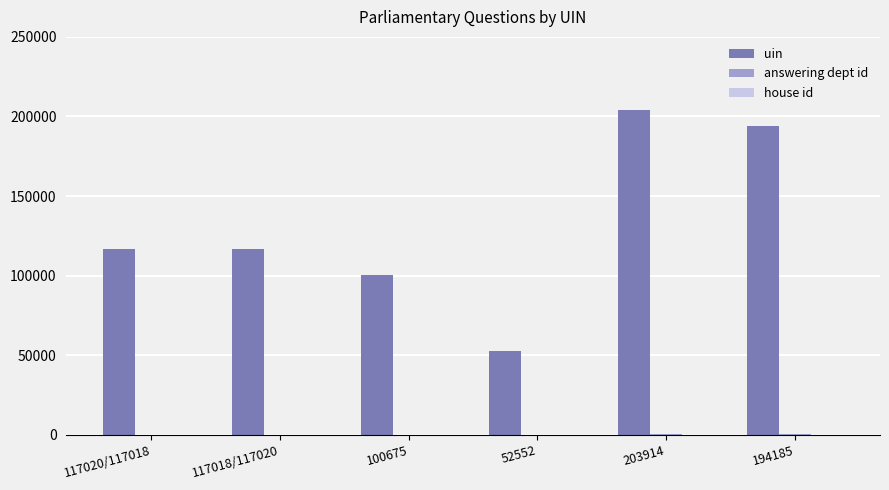

The value of uin at 100675 is 170789. True or false?

False